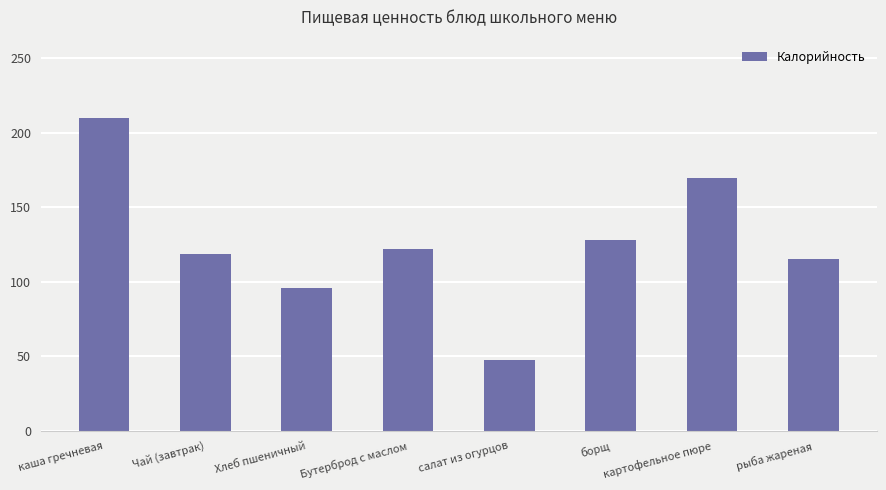

What is the sum of the values at рыба жареная and Бутерброд с маслом?

237.2